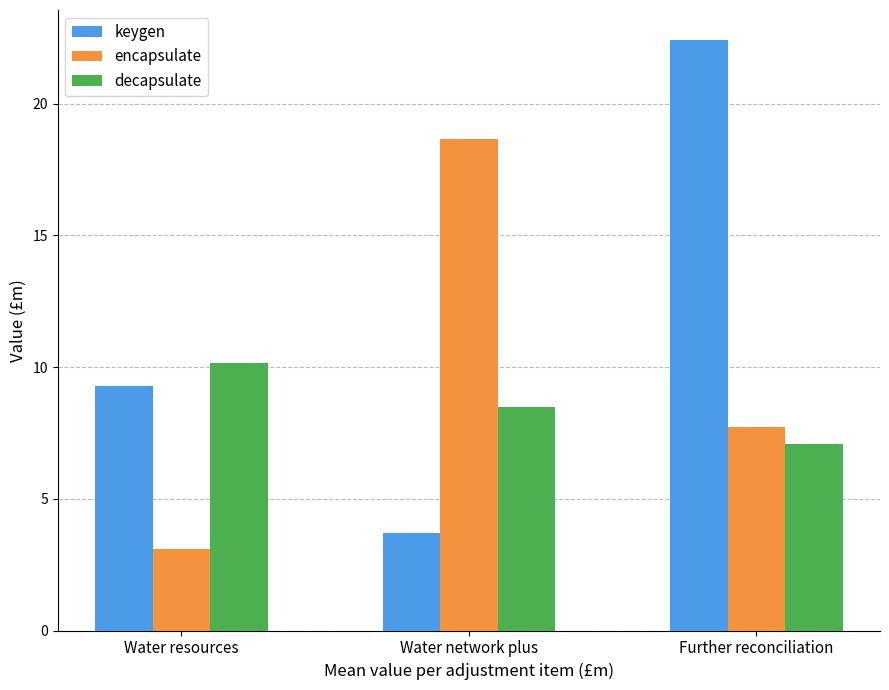

How many values in the decapsulate series exceed 8?

2